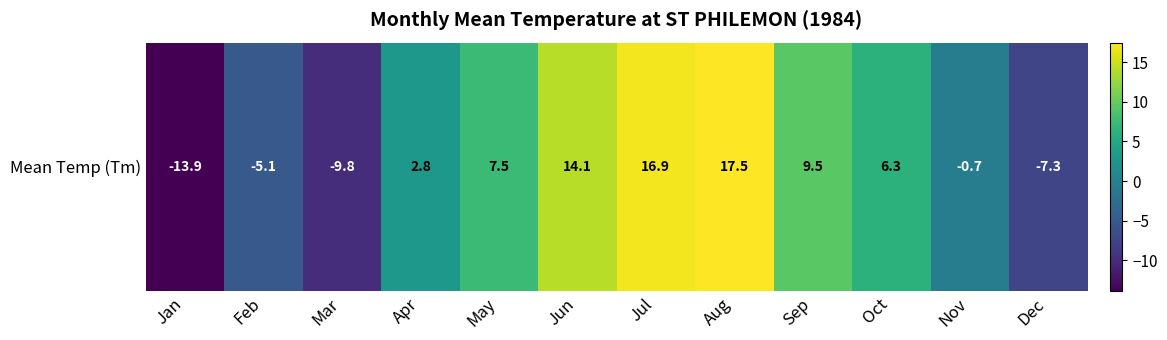

What is the sum of the values at Jan and Apr?

-11.1